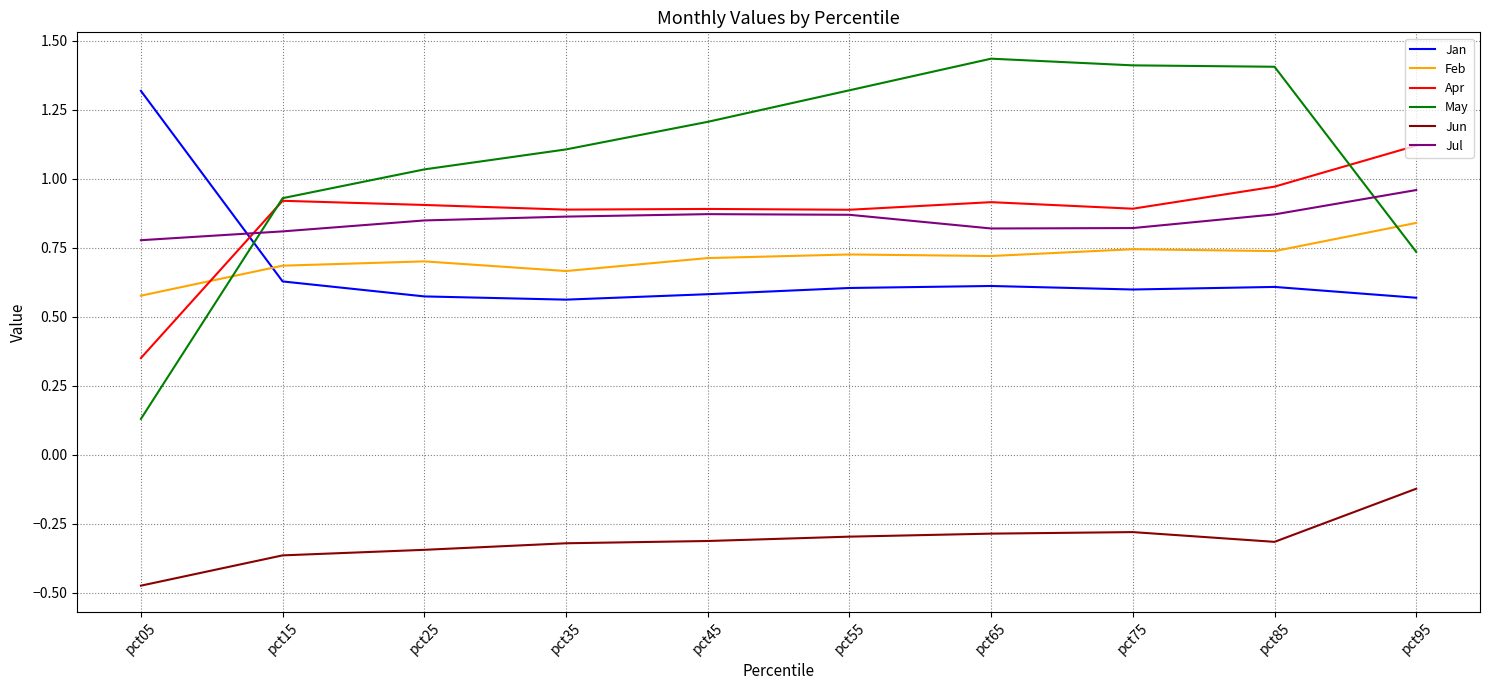

Is the value of Feb at pct65 greater than the value of Jan at pct75?

Yes